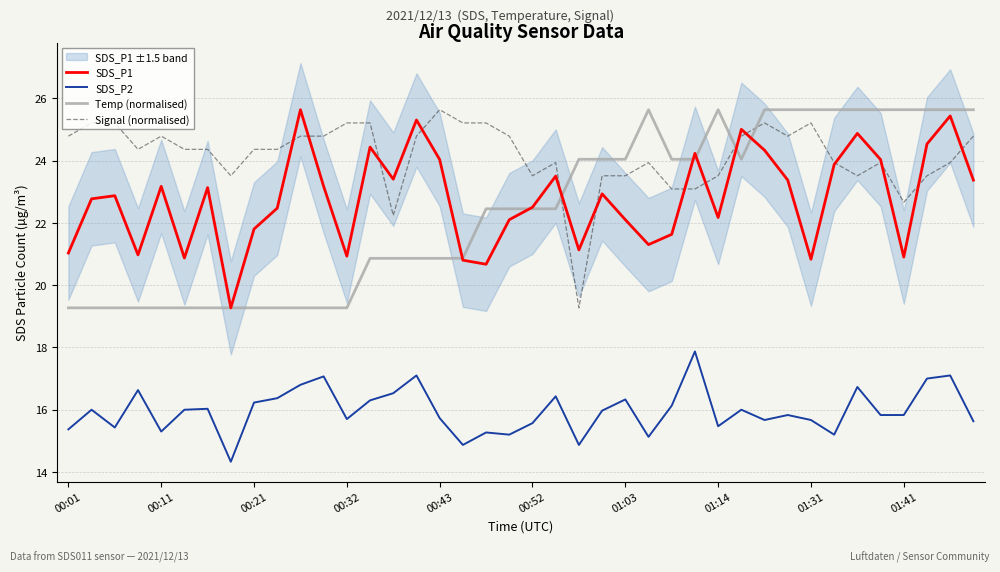

The value of SDS_P2 at 33 is 4.3. True or false?

False